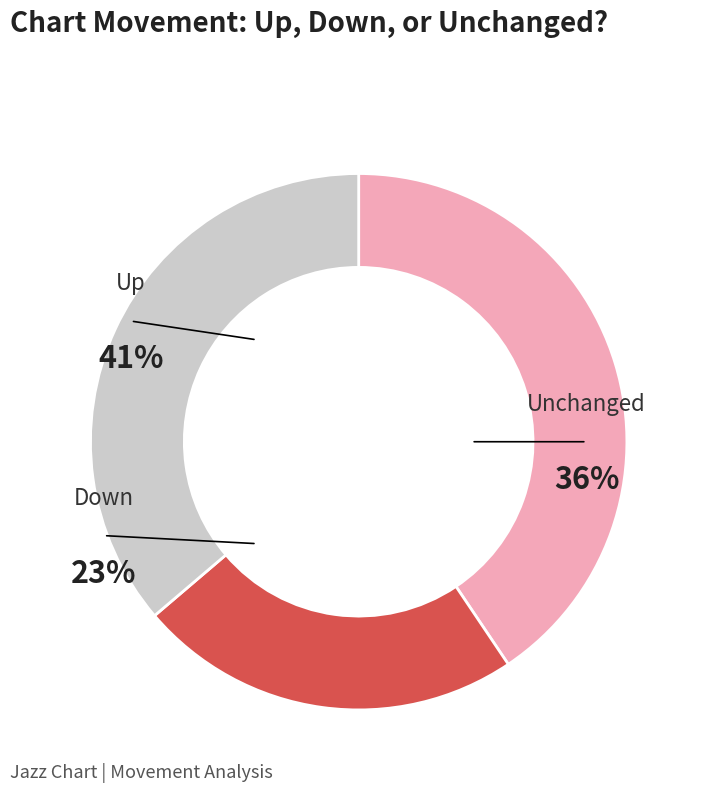

Which has a higher value, down or up?

up